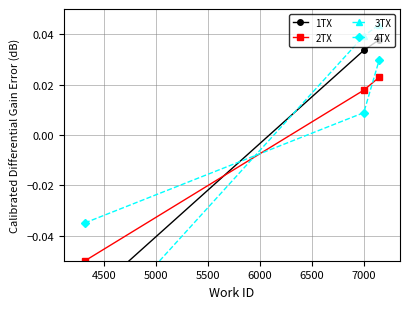

How many negative values does the 4TX series have?

1